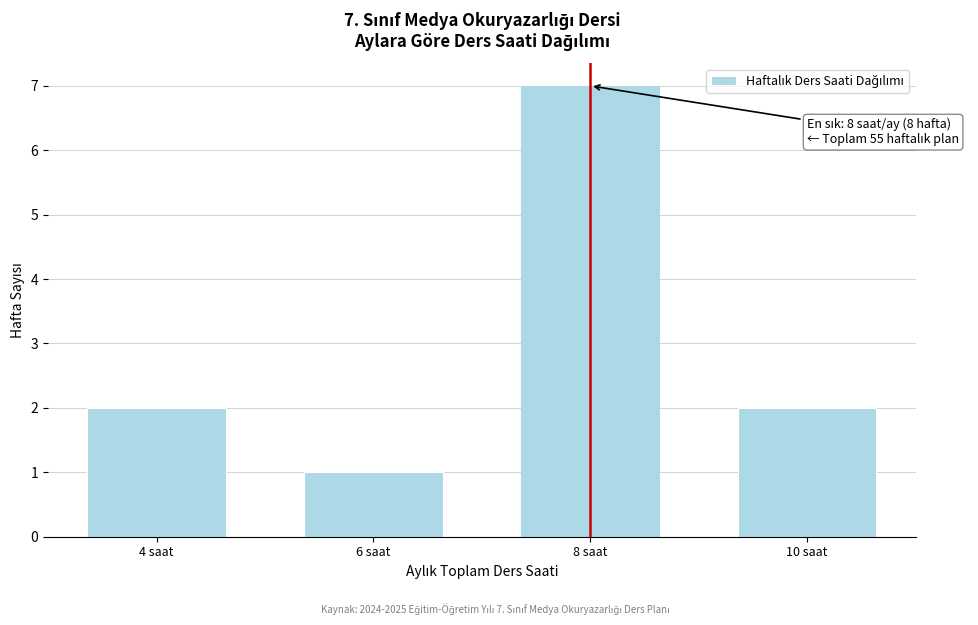

Reading left to right, extract all data points from this chart.

4 saat=2	6 saat=1	8 saat=7	10 saat=2